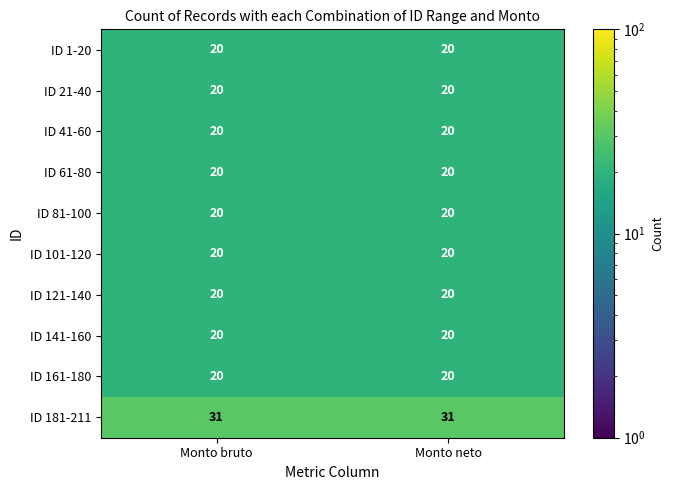

How many data points does each series have?

2